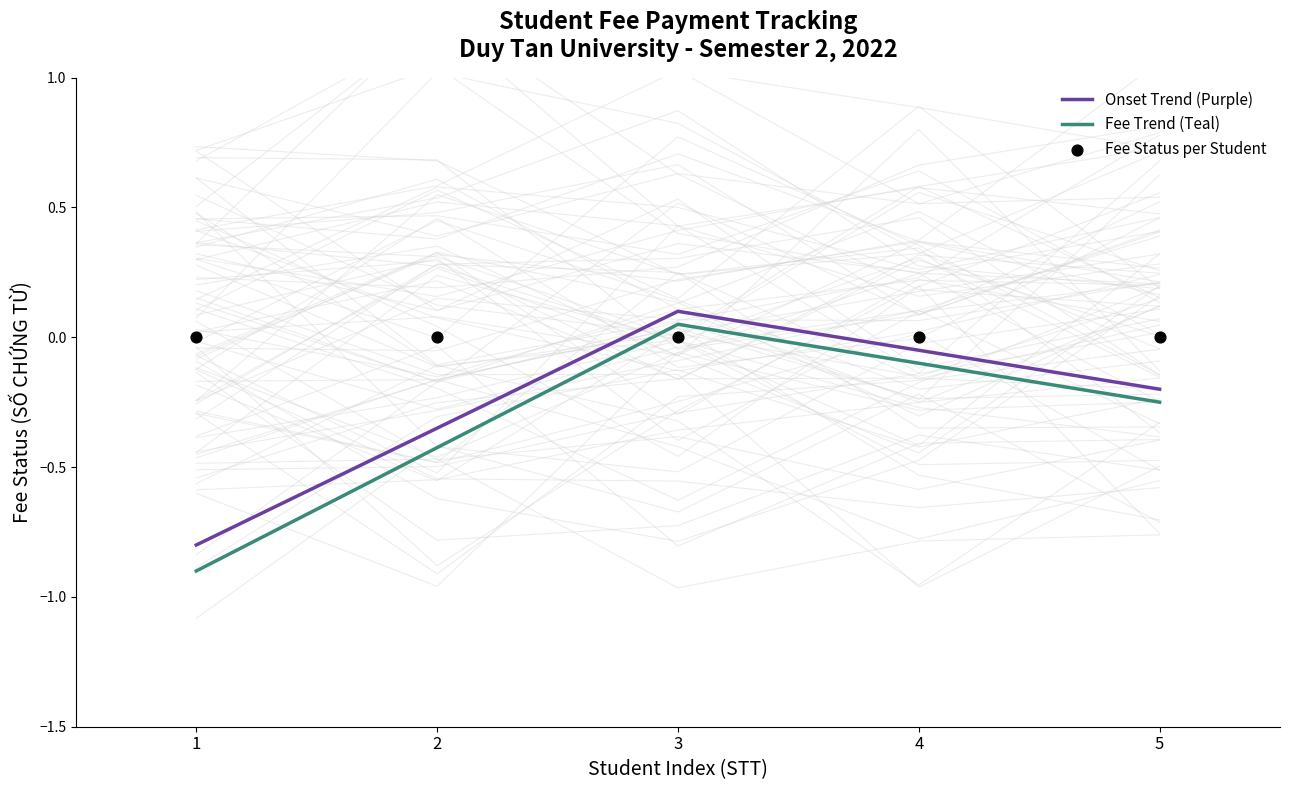

Between 5 and 1, which is larger?

5